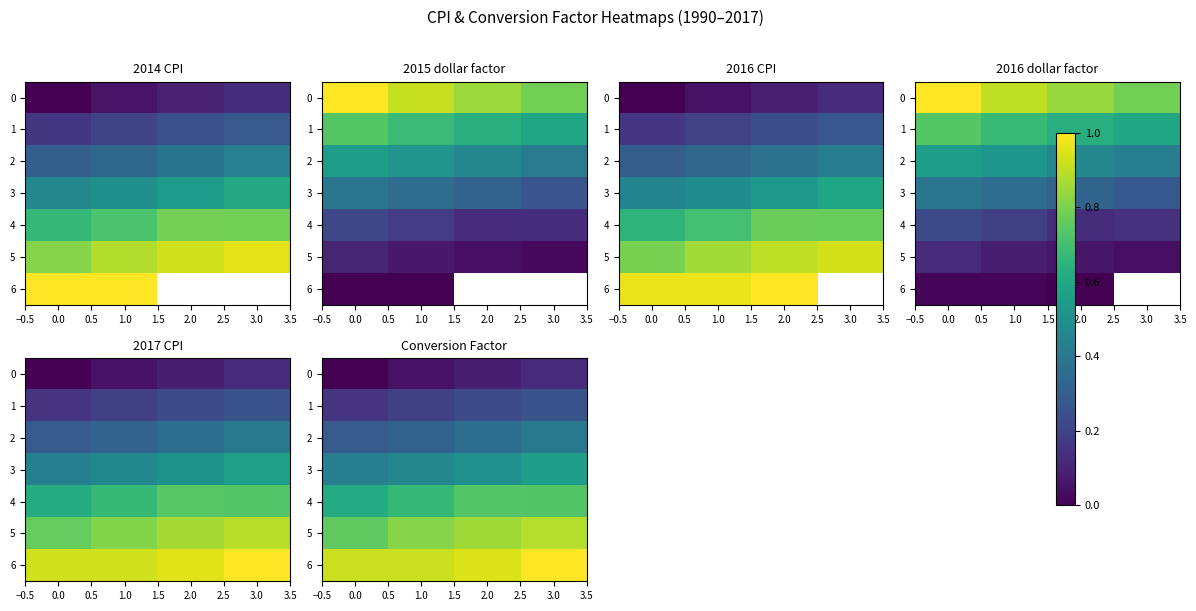

Which series changed the most between 0.0 and 1.0?

5